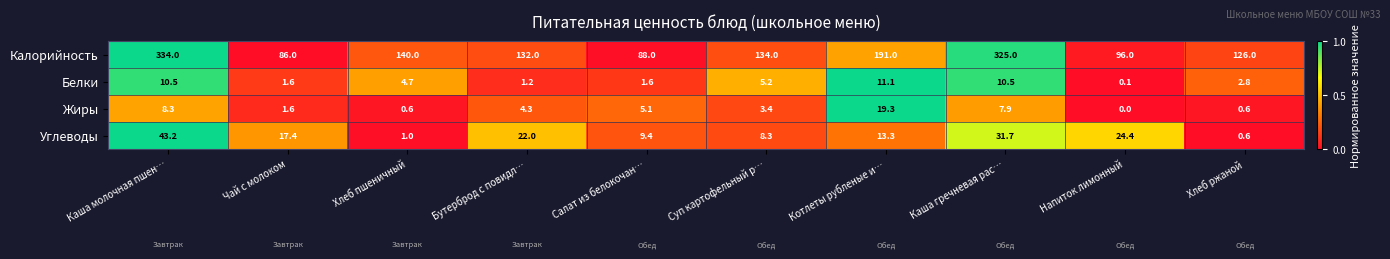

Which label corresponds to the smallest value in the chart?

Напиток лимонный